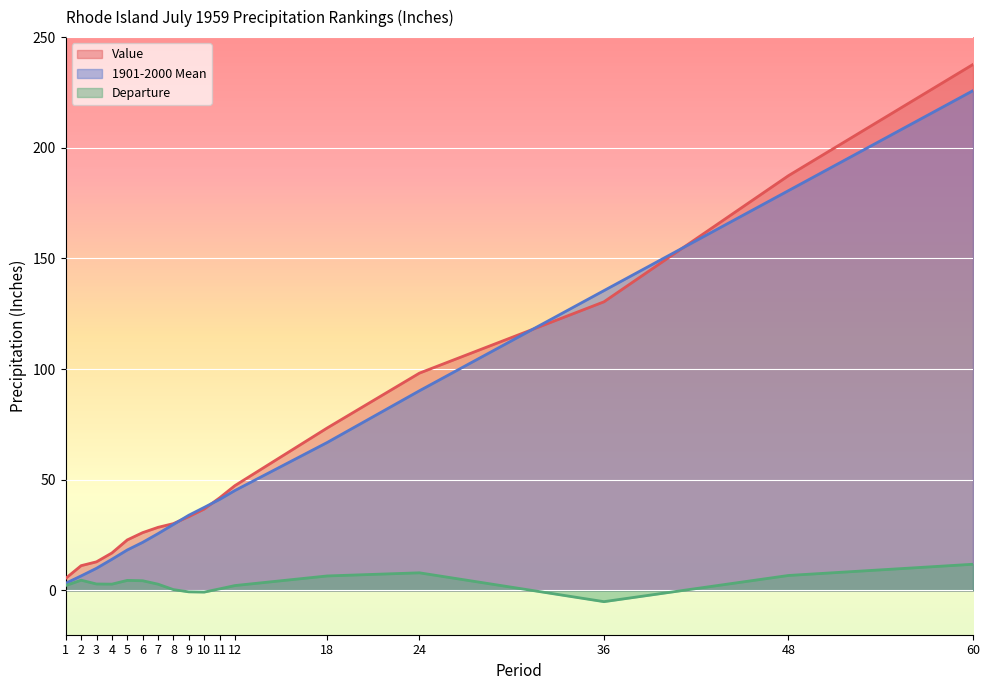

Reading left to right, list all the values displayed in this chart.

Value: 5.5	11.2	12.9	16.9	22.8	26.1	28.5	30.2	33.4	36.8	41.8	47.4	73.4	98.2	130.4	187.4	237.7
1901-2000 Mean: 3.3	6.6	10.0	14.1	18.3	21.7	25.7	29.8	34.0	37.5	41.1	45.1	66.8	90.2	135.5	180.6	225.8
Departure: 2.2	4.6	2.9	2.9	4.5	4.4	2.8	0.4	-0.6	-0.7	0.7	2.2	6.5	8.0	-5.1	6.8	11.8